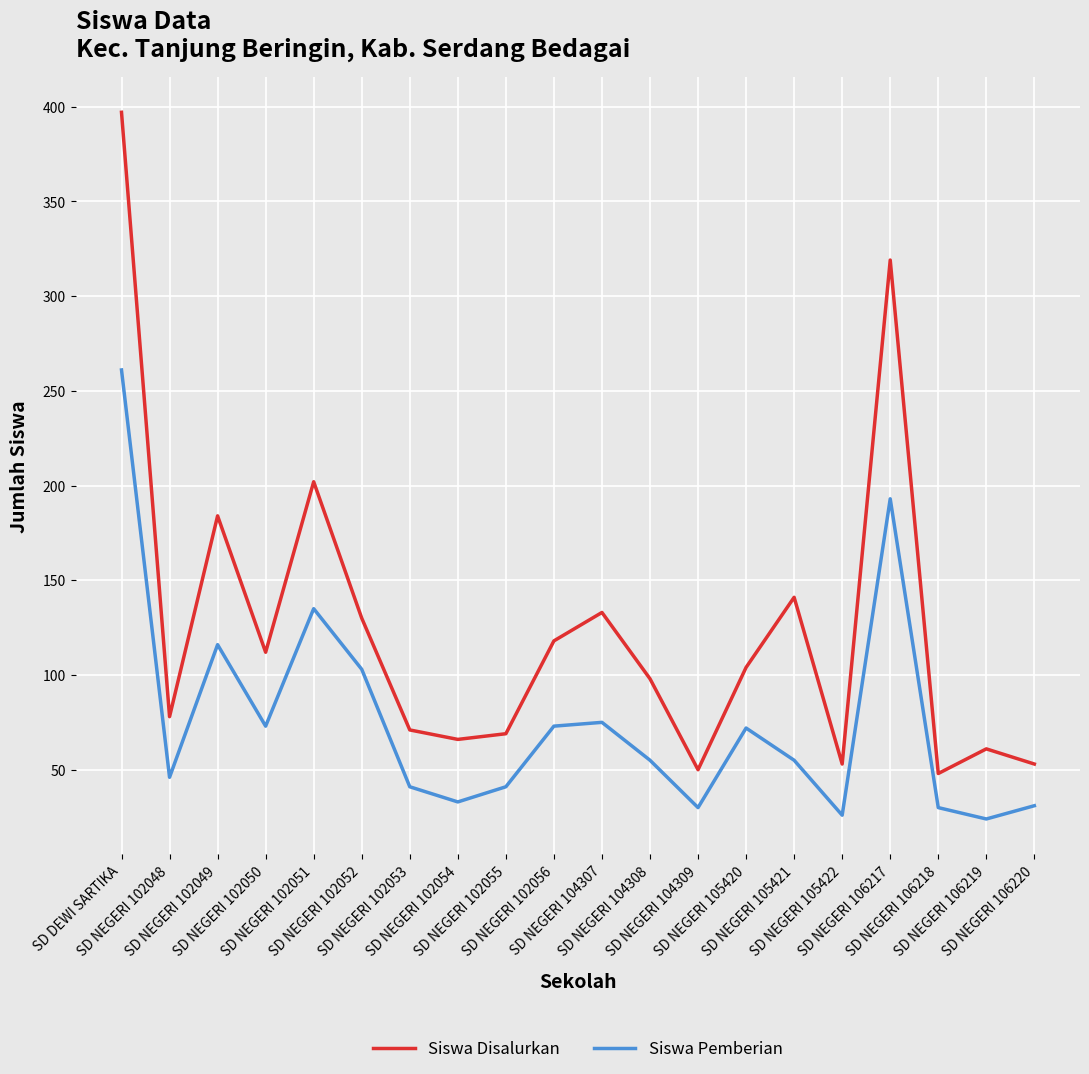

What is the sum of all Siswa Disalurkan values?

2487